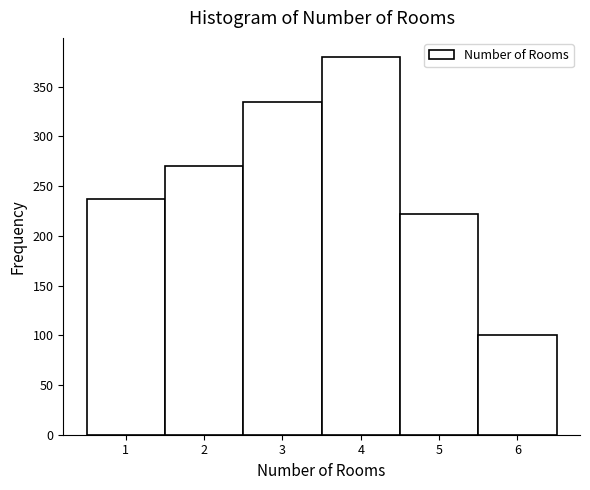

What is the height of the bar covering 3.5 to 4.5 on the x-axis? The values are not printed on the chart, so give them approximately, as read against the axis.

380